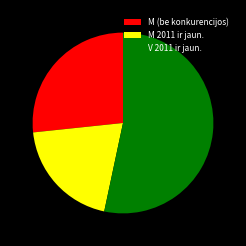

What is the largest slice in the pie chart?

V 2011 ir jaun.